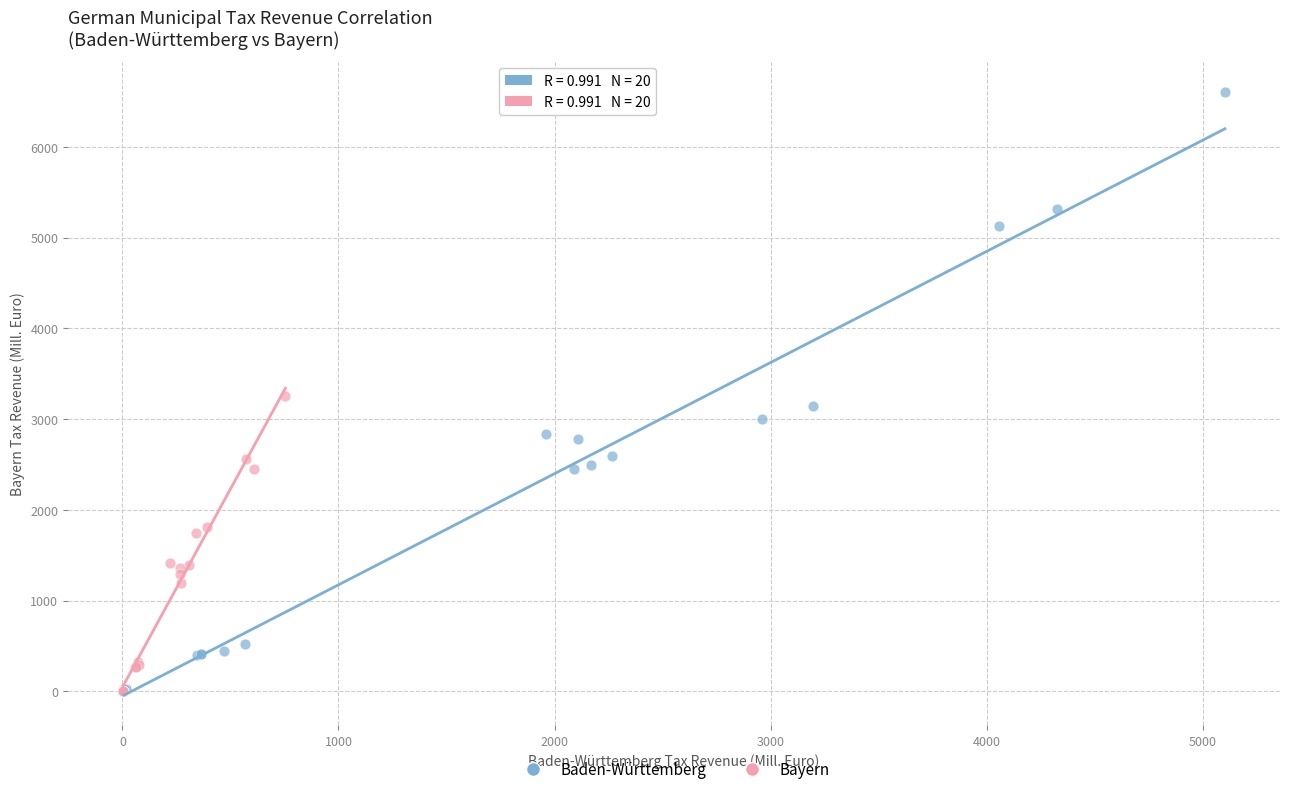

What are all the series names shown in the legend?

Baden-Württemberg, Bayern